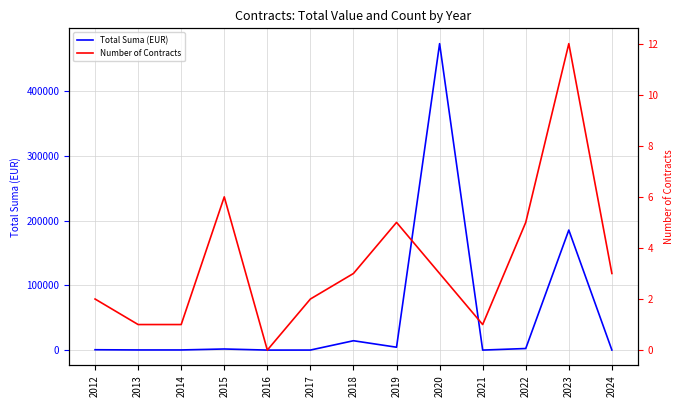

Which has a higher value, 2013 or 2023?

2023